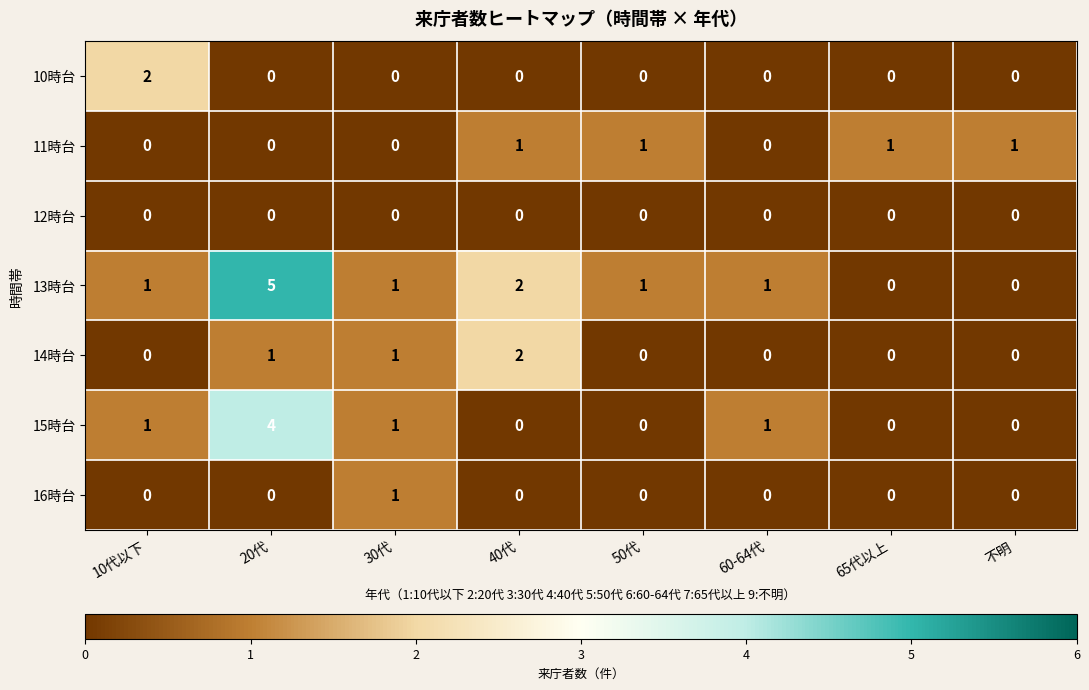

At how many categories does at least one series exceed 0?

8